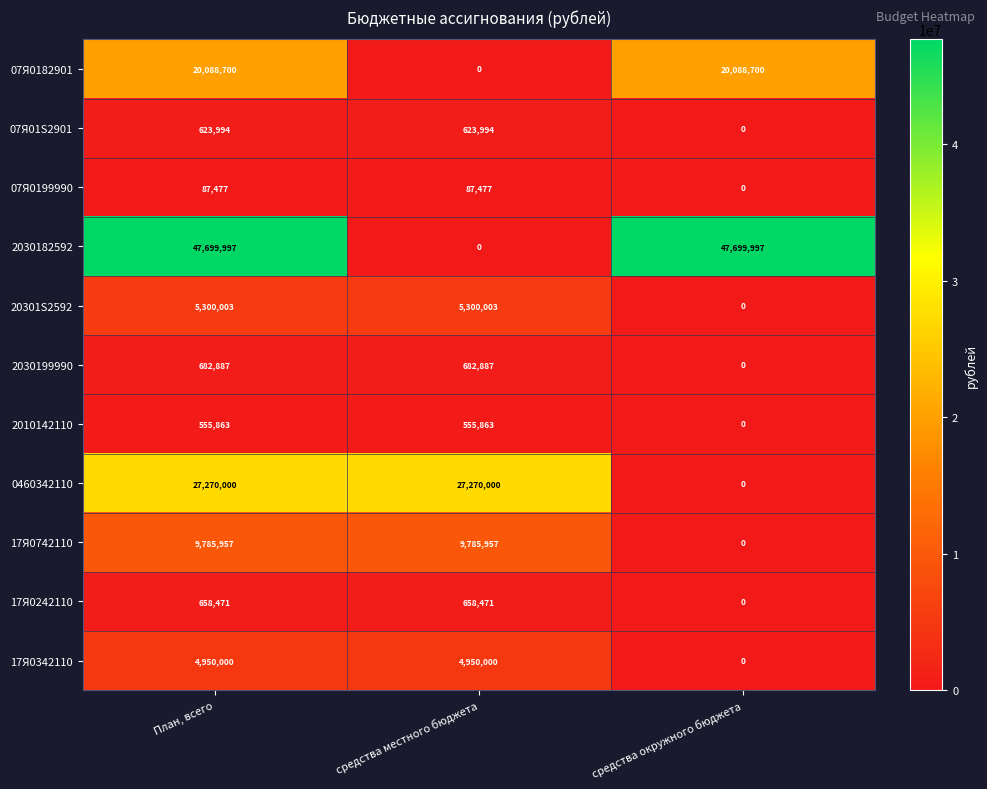

Count the 20301S2592 values in the range 0 to 5300003.

3